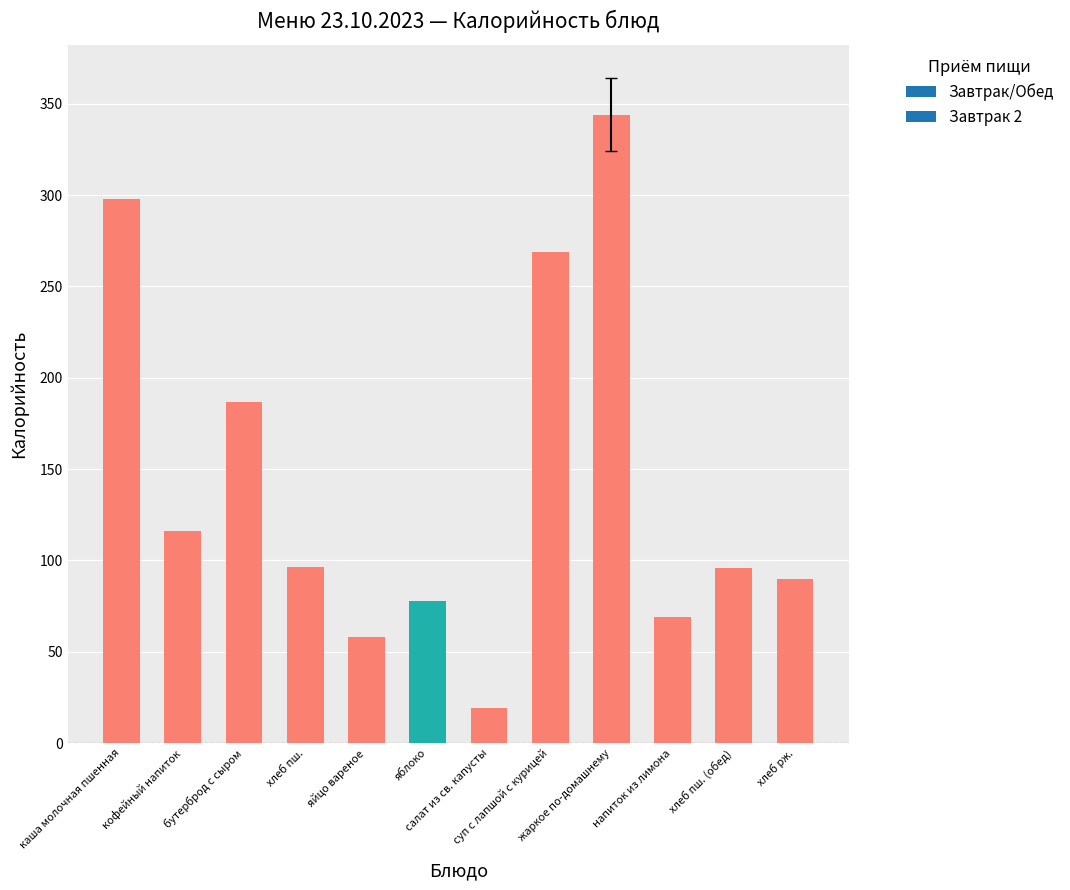

How many bars are there in total?

12